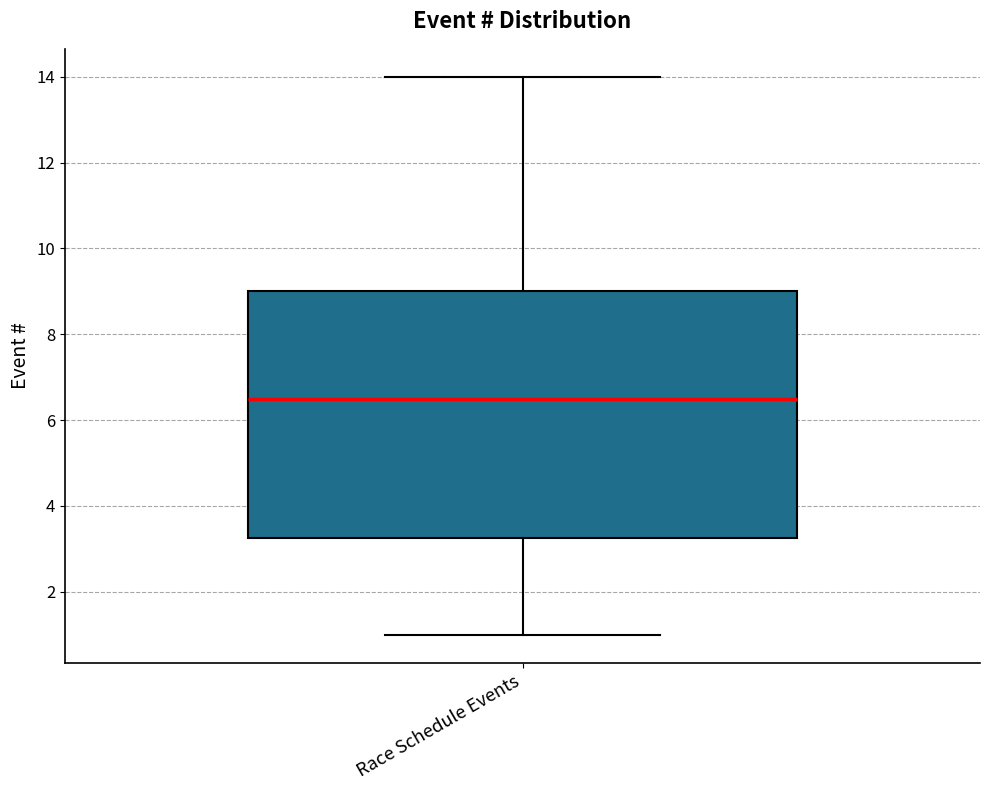

Where is the lower edge of the box for Race Schedule Events on the y-axis? The values are not printed on the chart, so give them approximately, as read against the axis.

3.2